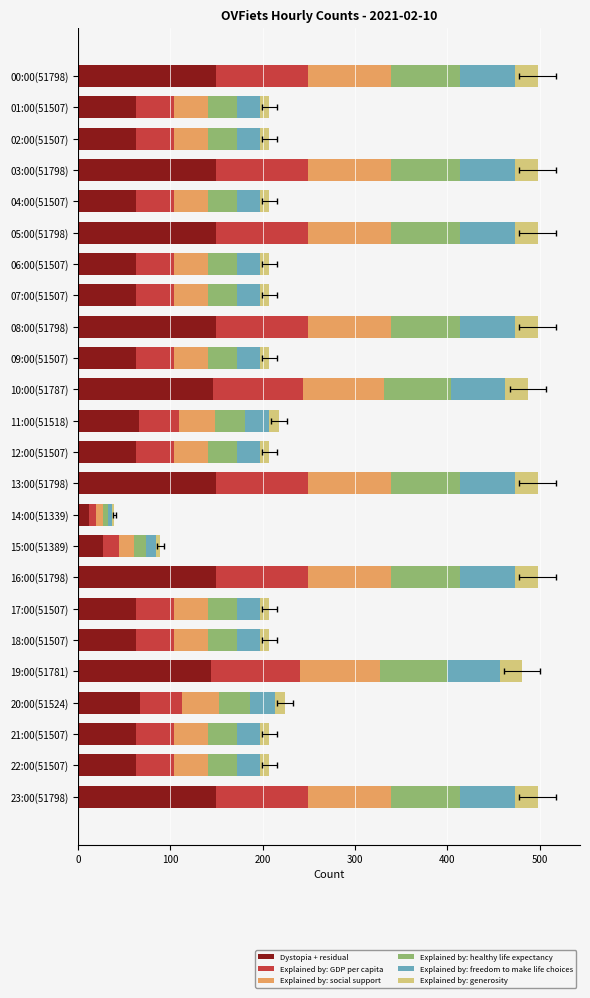

What are all the series names shown in the legend?

Dystopia + residual, Explained by: GDP per capita, Explained by: social support, Explained by: healthy life expectancy, Explained by: freedom to make life choices, Explained by: generosity